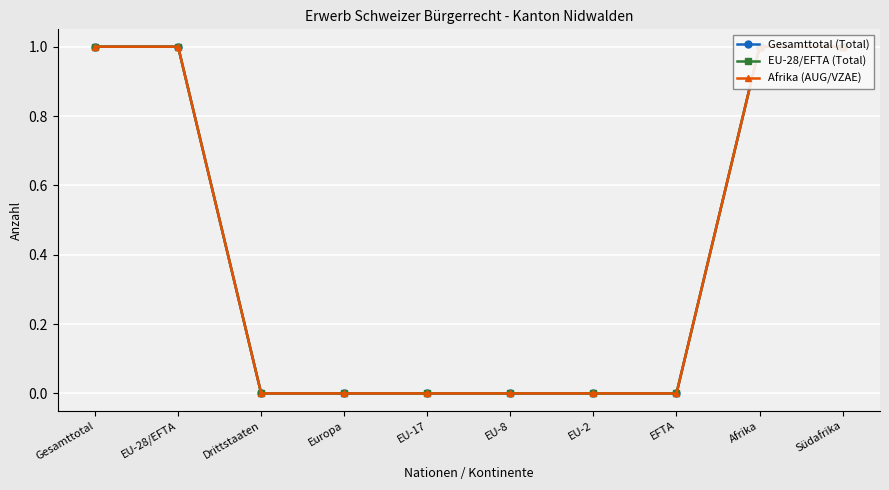

Is it true that Afrika (AUG/VZAE) equals 0 at EFTA?

True